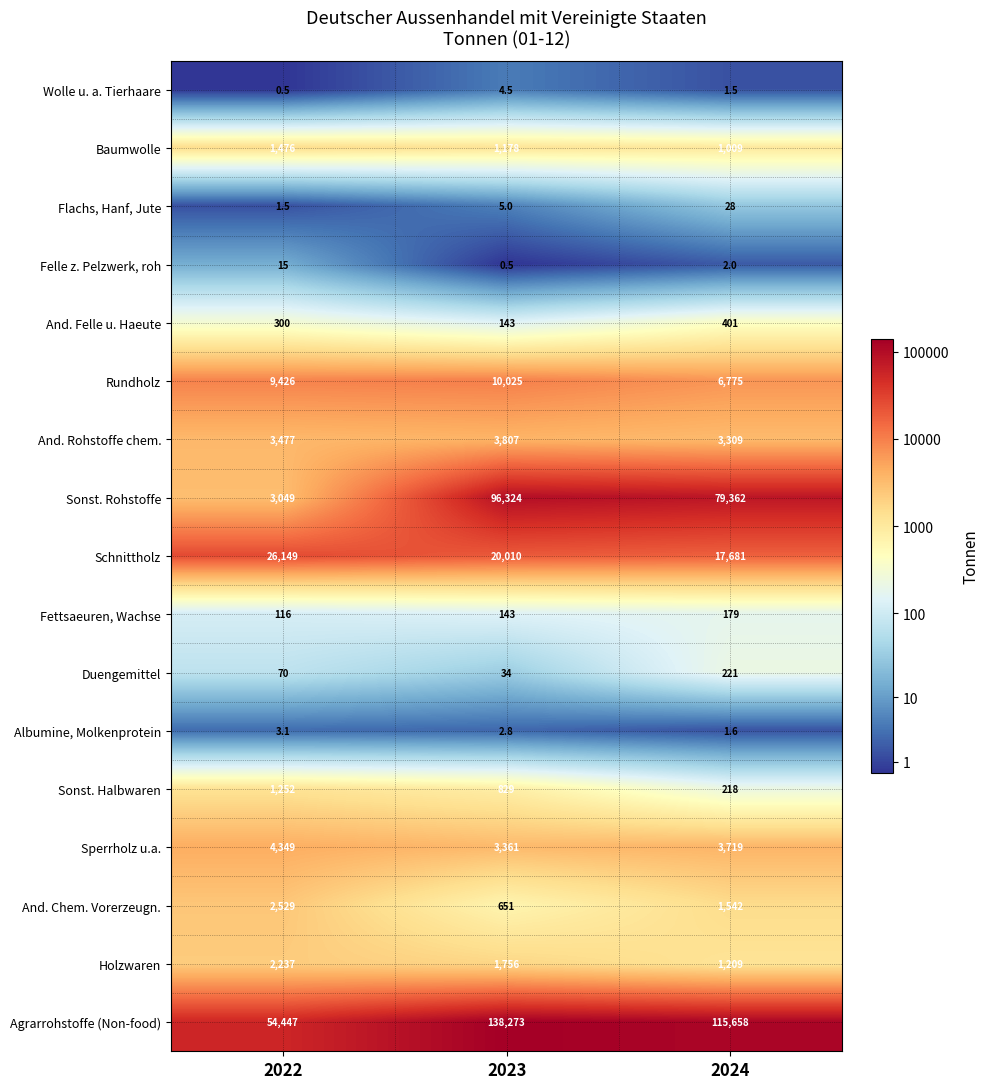

Which series has the widest spread of values?

Sonst. Rohstoffe